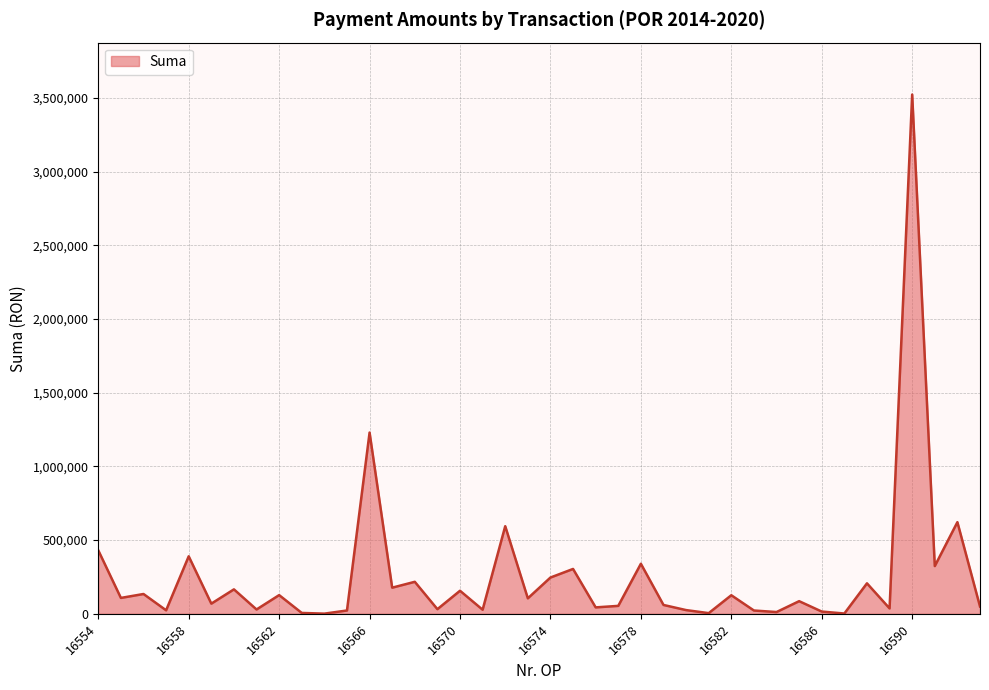

List the labels in order of value, largest first.

16590, 16566, 16592, 16572, 16554, 16558, 16578, 16591, 16575, 16574, 16568, 16588, 16567, 16560, 16570, 16556, 16562, 16582, 16555, 16573, 16585, 16559, 16579, 16577, 16593, 16576, 16589, 16569, 16561, 16571, 16580, 16557, 16565, 16583, 16586, 16584, 16563, 16581, 16587, 16564